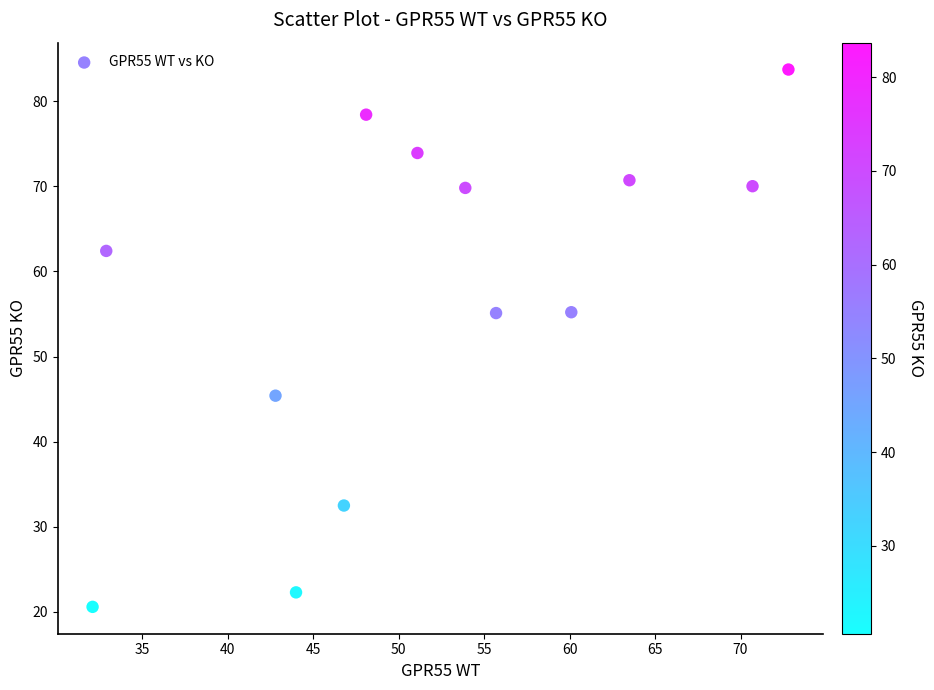

What is the range of X values (max minus min)?

40.7